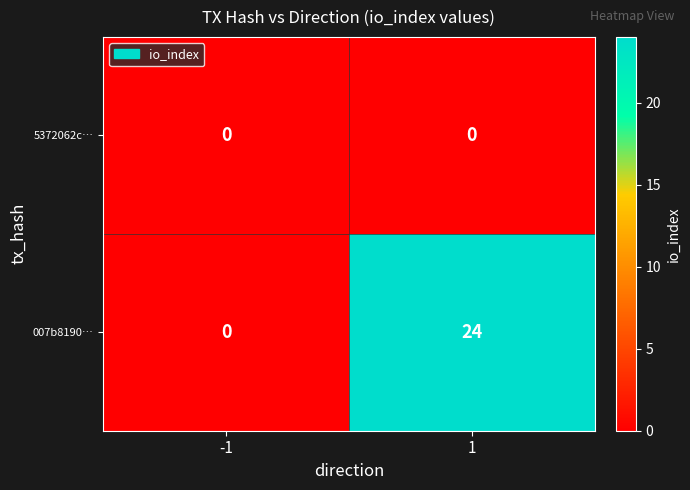

Is it true that 007b8190… equals 13 at 1?

False